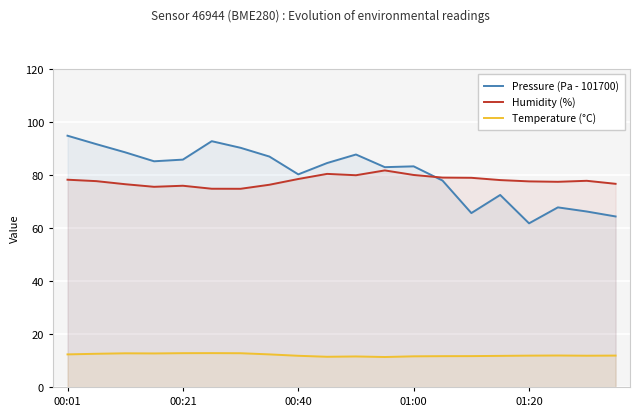

What is the minimum value for Temperature (°C)?

11.3